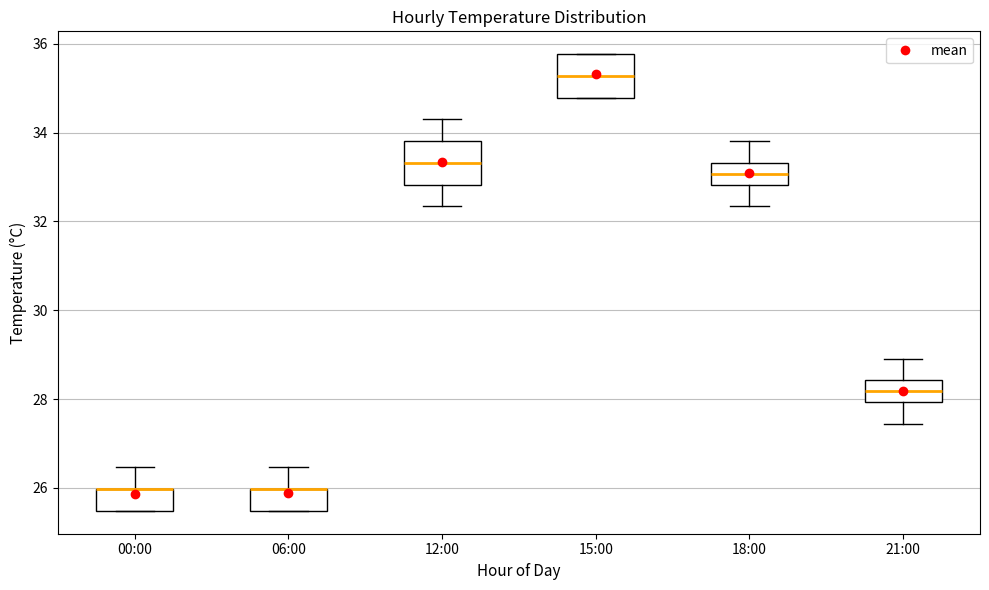

Reading left to right, transcribe this box plot: for each box, give where its median line is, the range the box spans, and where its two whiskers end, as read against the y-axis. The values are not printed on the chart, so give them approximately, as read against the axis.

00:00: median 26.0 (drawn on the box's upper edge), box 25.4 to 26.0, whiskers 25.4 to 26.4
06:00: median 26.0 (drawn on the box's upper edge), box 25.4 to 26.0, whiskers 25.4 to 26.4
12:00: median 33.4, box 32.8 to 33.8, whiskers 32.4 to 34.4
15:00: median 35.2, box 34.8 to 35.8, whiskers 34.8 to 35.8
18:00: median 33.0, box 32.8 to 33.4, whiskers 32.4 to 33.8
21:00: median 28.2, box 28.0 to 28.4, whiskers 27.4 to 29.0